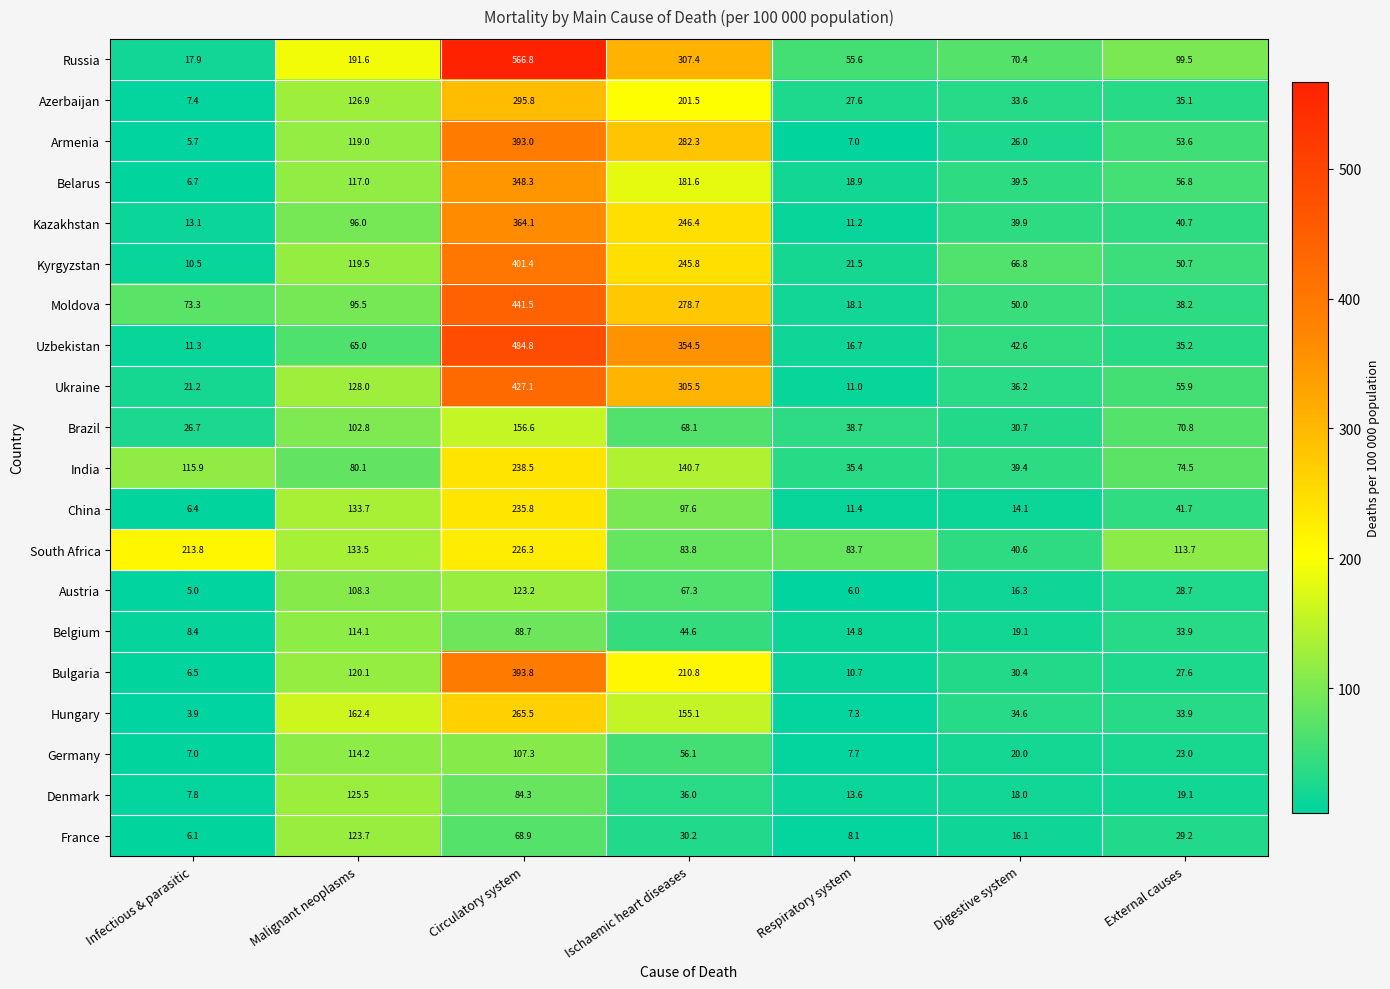

What is the maximum value shown in the chart?

566.8